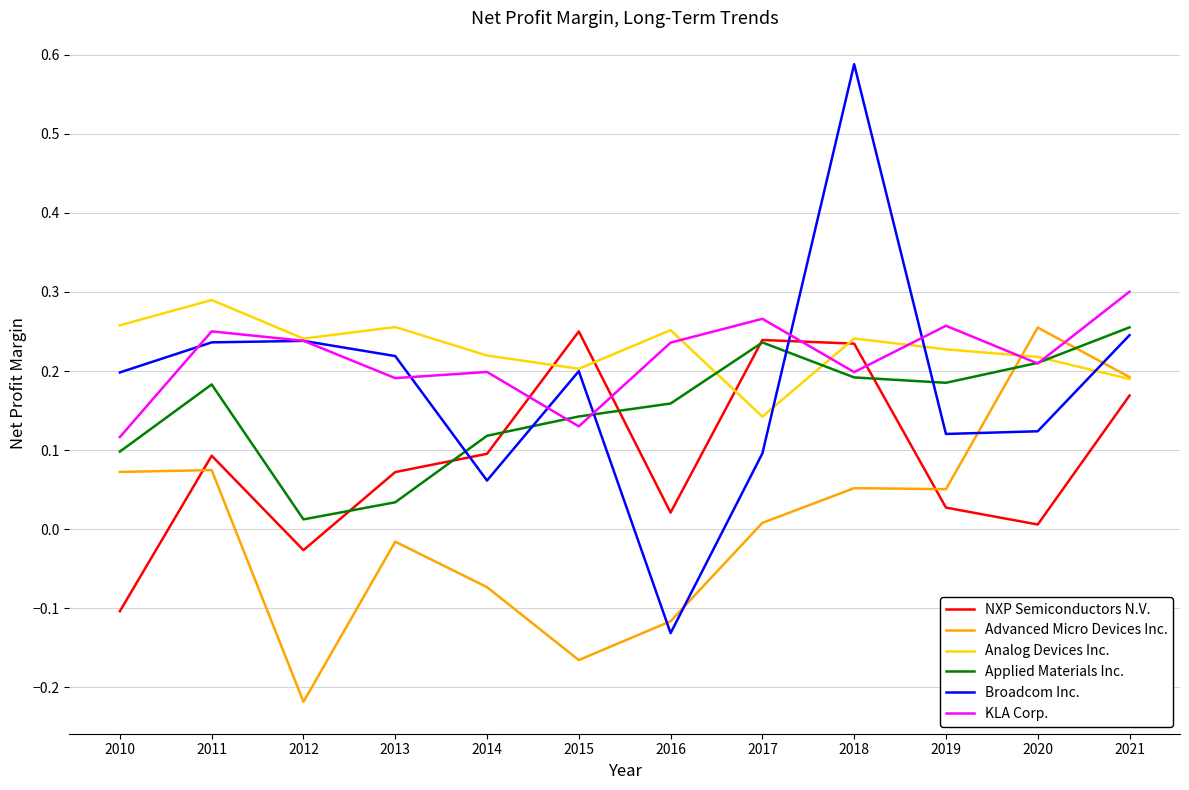

True or false: Broadcom Inc. has more than 2 interior local peaks.

True